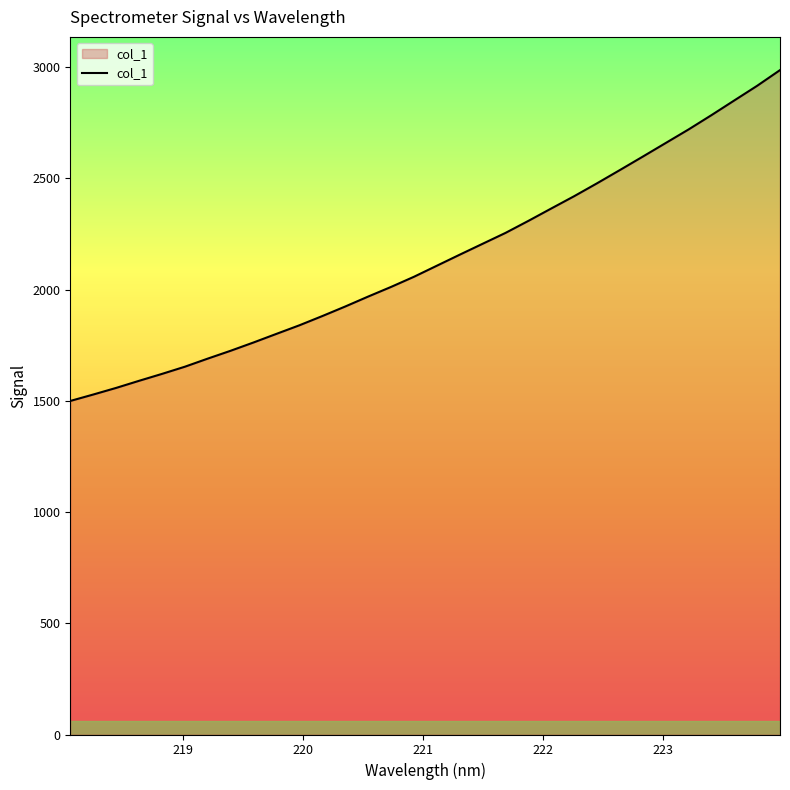

Reading left to right, extract all data points from this chart.

1499.2	1528.0	1557.8	1589.7	1620.7	1653.1	1689.5	1724.9	1762.2	1800.9	1839.3	1880.8	1923.7	1968.3	2011.7	2057.3	2107.0	2156.6	2205.6	2254.5	2308.6	2364.2	2419.5	2477.4	2537.1	2597.4	2658.4	2719.4	2783.6	2849.8	2915.7	2986.2